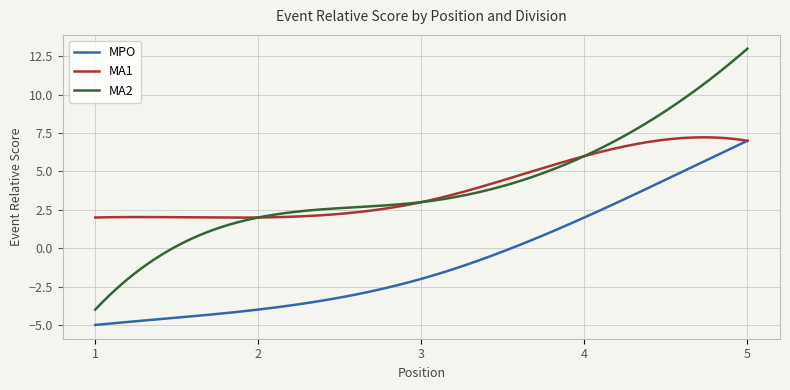

What is the maximum value shown in the chart?

13.0